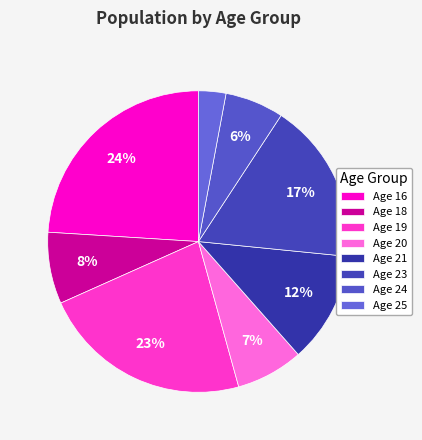

How many segments does this pie chart have?

8